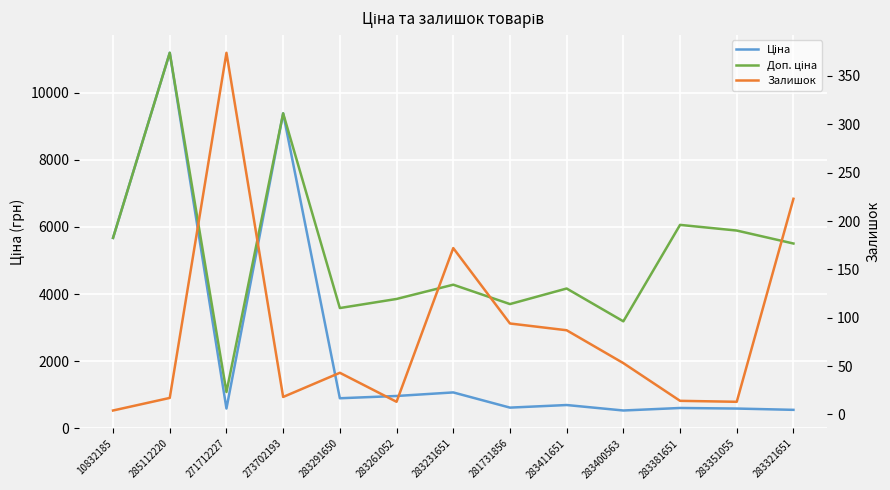

What is the value of the Доп. ціна point at the 12th from the left?

5892.2